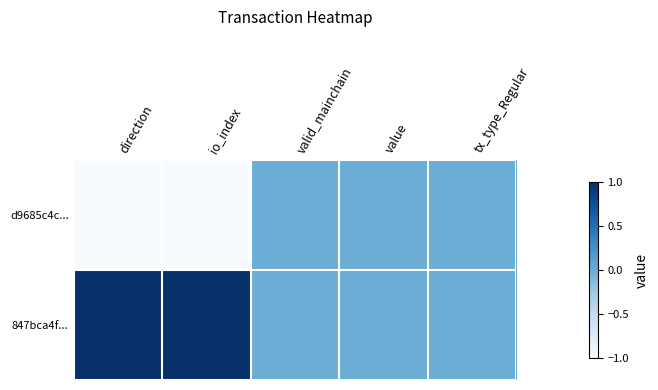

Reading left to right, extract all data points from this chart.

d9685c4c...: direction=-1	io_index=-1	valid_mainchain=0	value=0	tx_type_Regular=0
847bca4f...: direction=1	io_index=1	valid_mainchain=0	value=0	tx_type_Regular=0